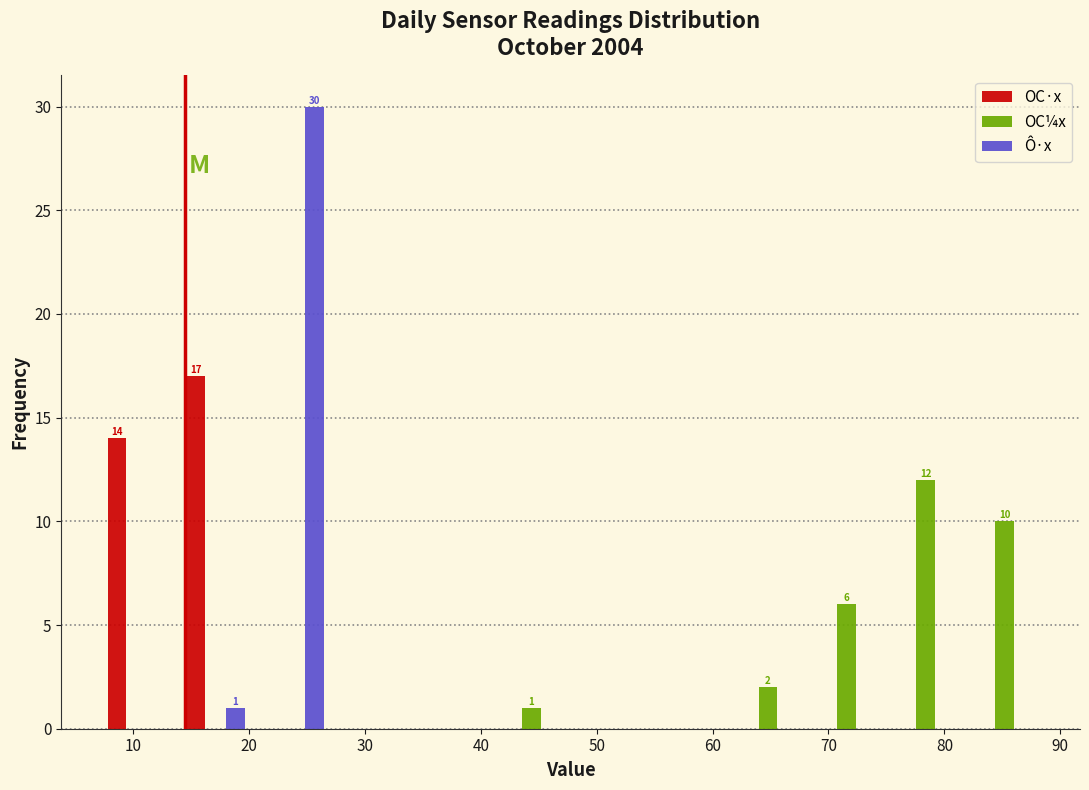

In the OC·x series, which range on the x-axis has the tallest bar?

14 to 21